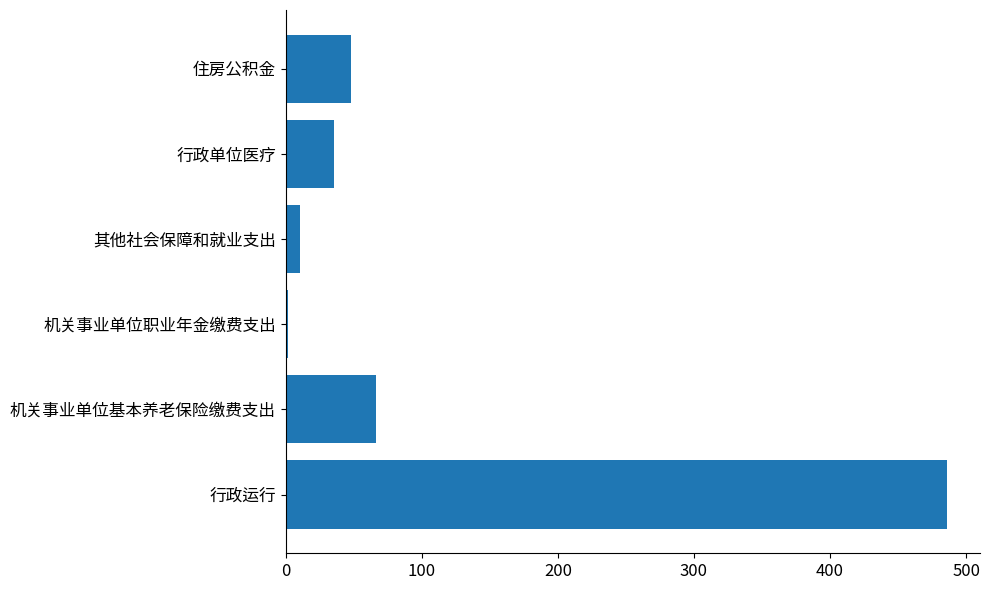

What is the average value?

107.9